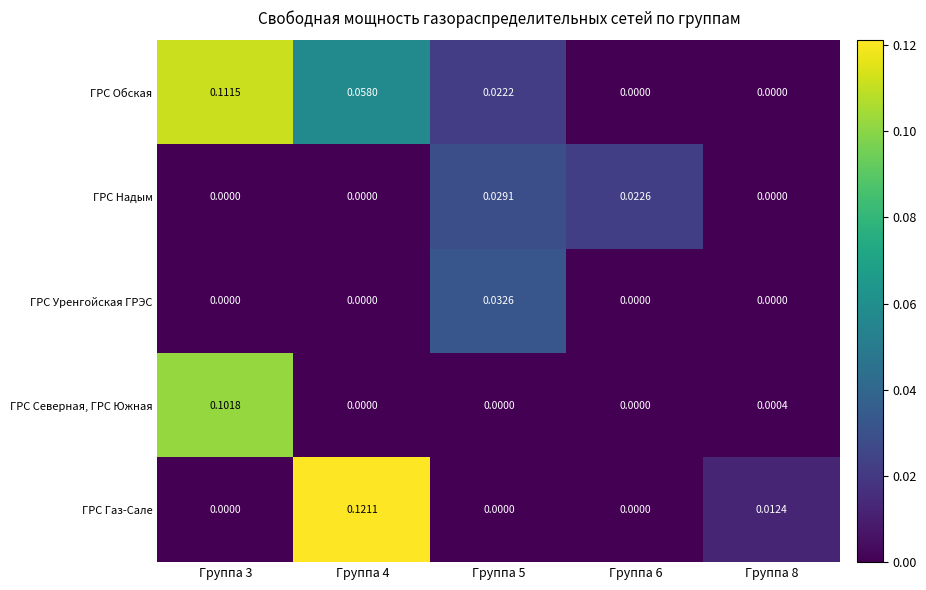

Which series has the largest range (max minus min)?

ГРС Газ-Сале